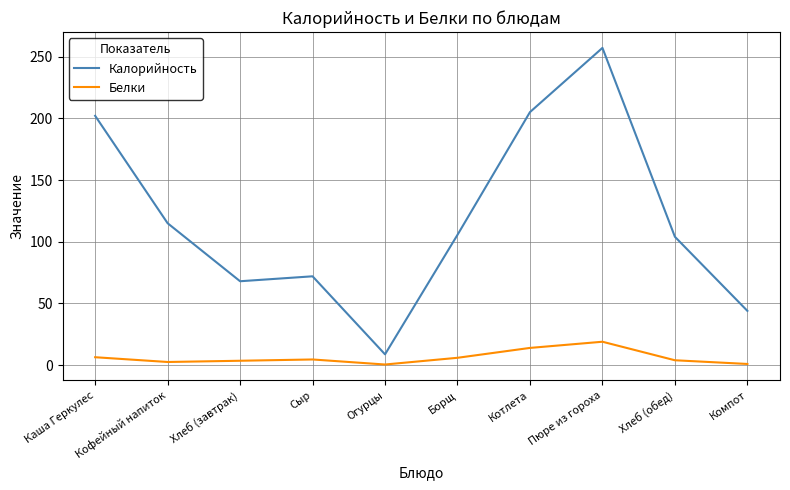

What is the difference between the maximum and minimum values in the Белки series?

18.4